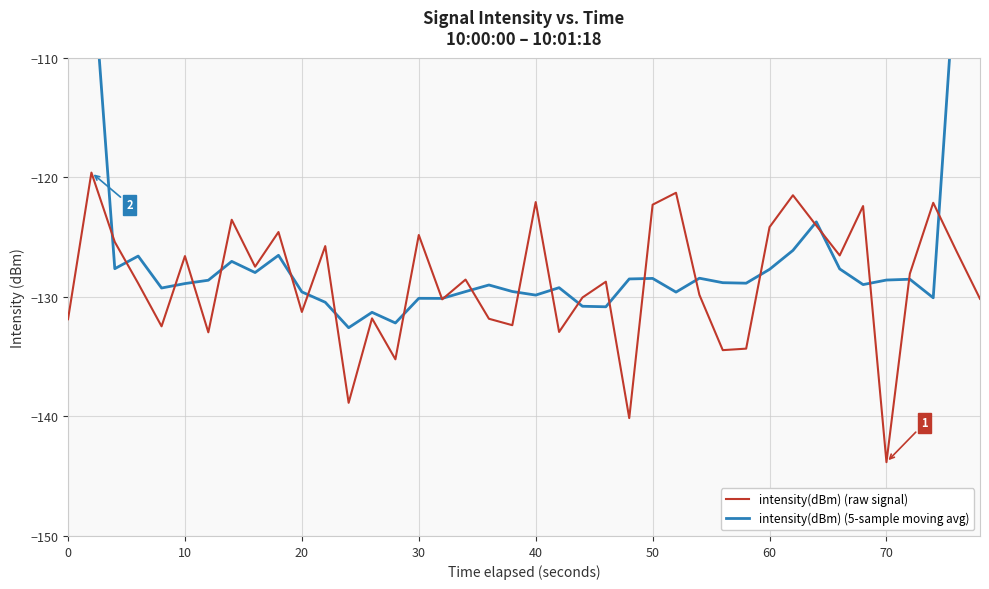

What is the minimum value for intensity(dBm) (raw signal)?

-143.8